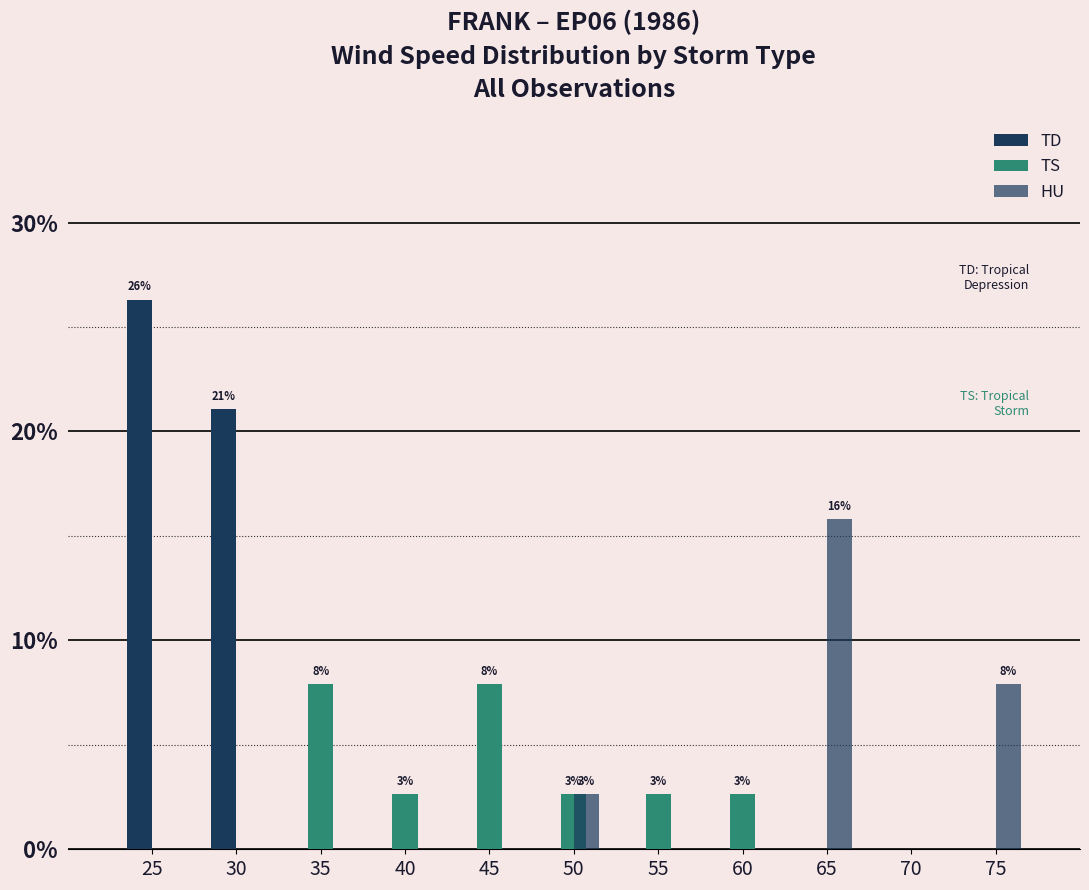

Between 60 and 55, which is larger?

60